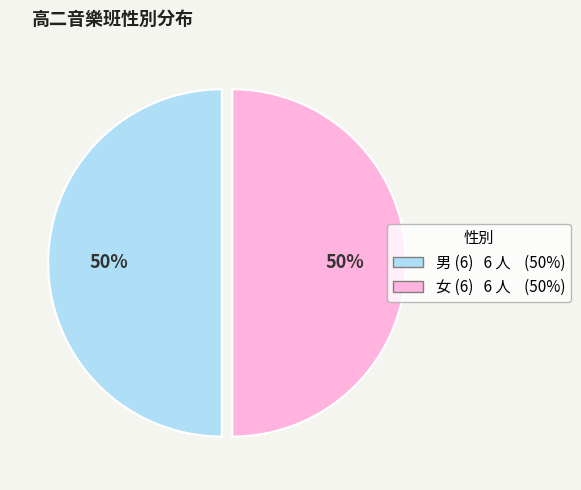

Combined, do 女 and 男 account for over 50%?

Yes